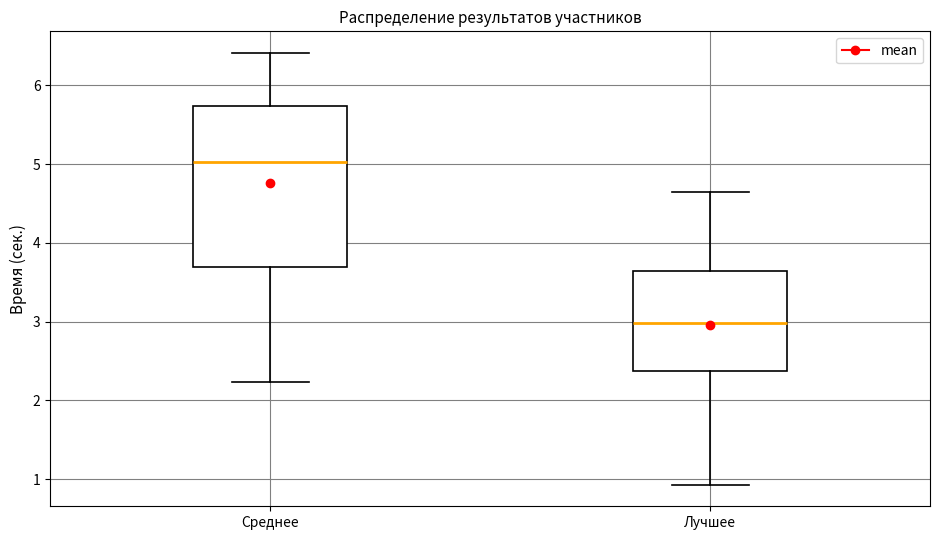

Where is the upper edge of the box for Среднее on the y-axis? The values are not printed on the chart, so give them approximately, as read against the axis.

5.7